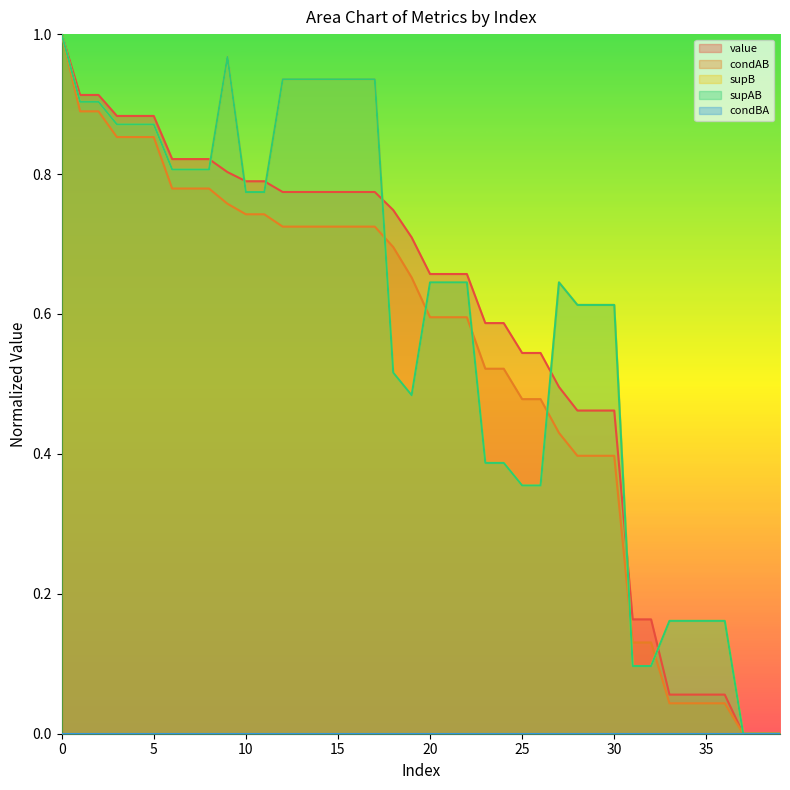

Which series has the largest total across all categories?

supB